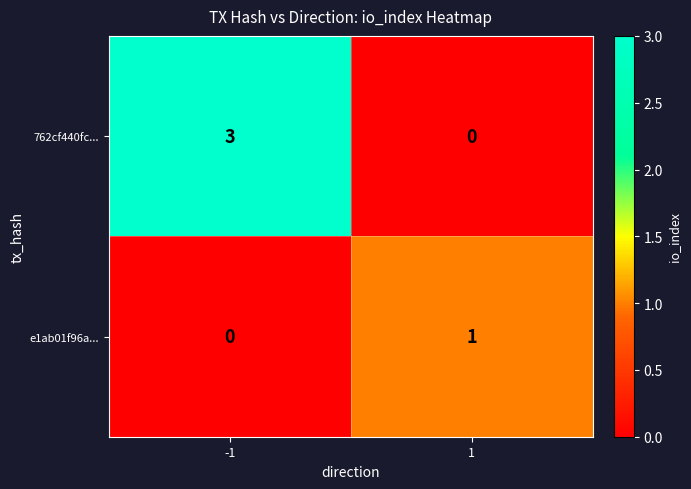

What is the spread (max minus min) of values at -1?

3